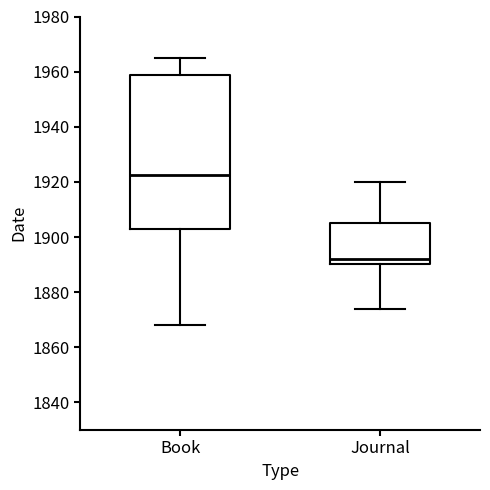

Which box is the tallest, from its lower edge to its upper edge?

Book